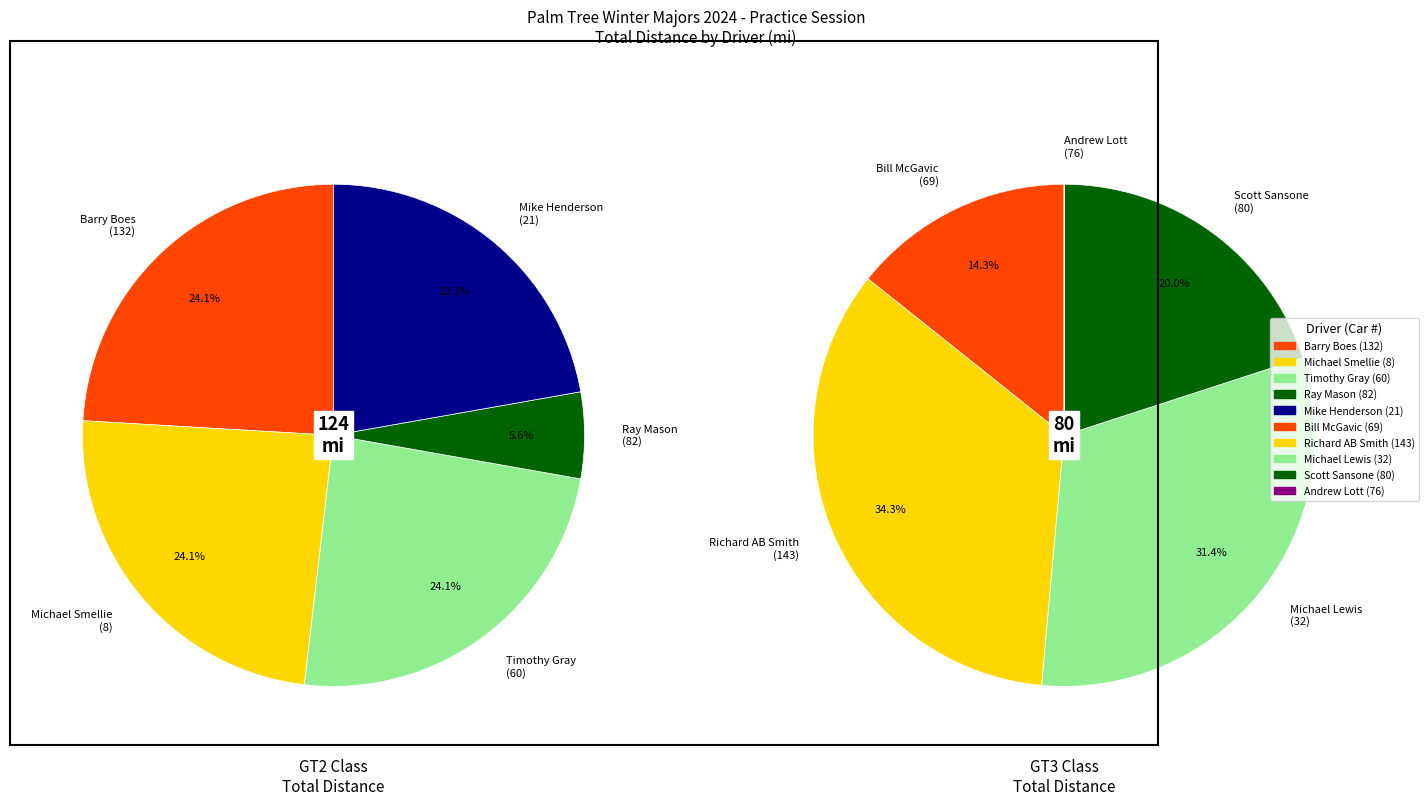

Rank the series at Timothy Gray from highest to lowest value.

GT2, GT3